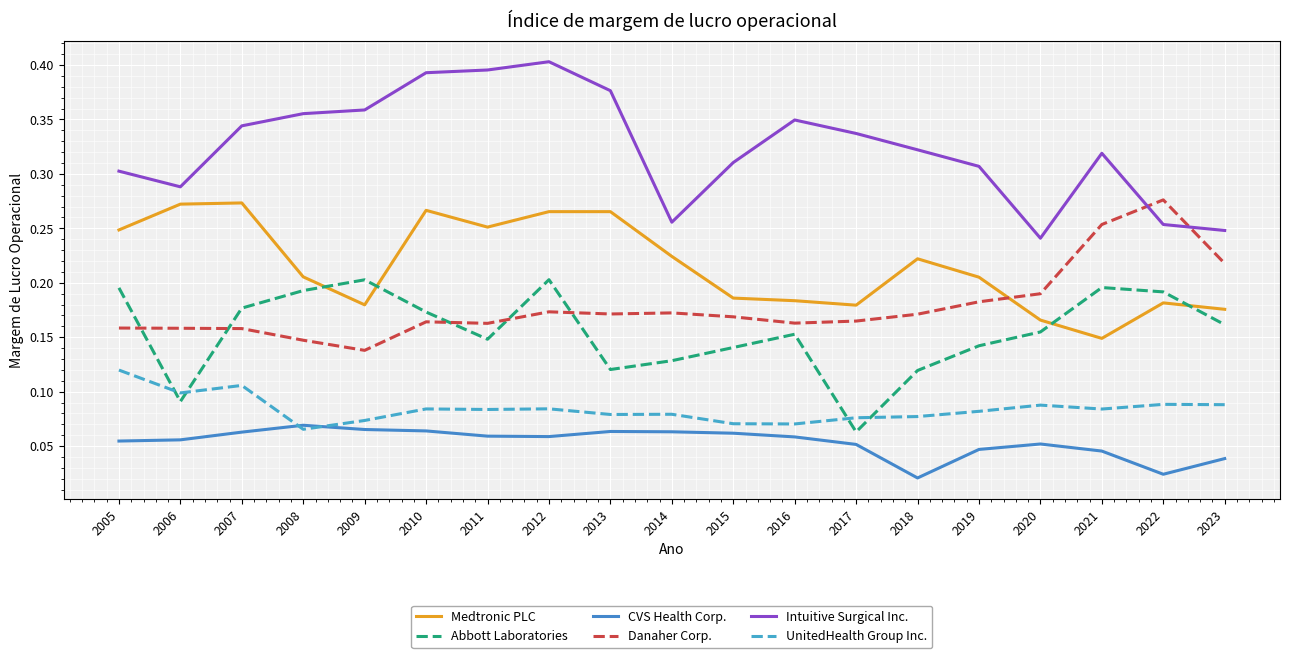

Which series has the widest spread of values?

Intuitive Surgical Inc.